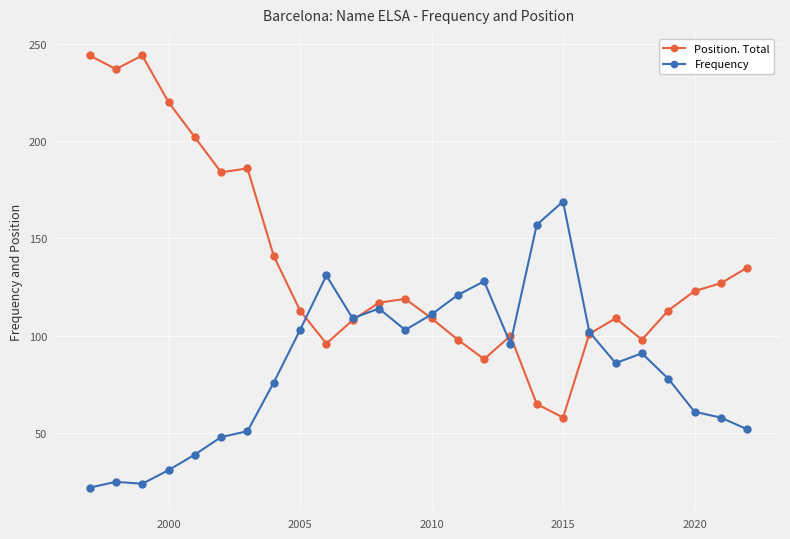

Which series has the largest range (max minus min)?

Position. Total